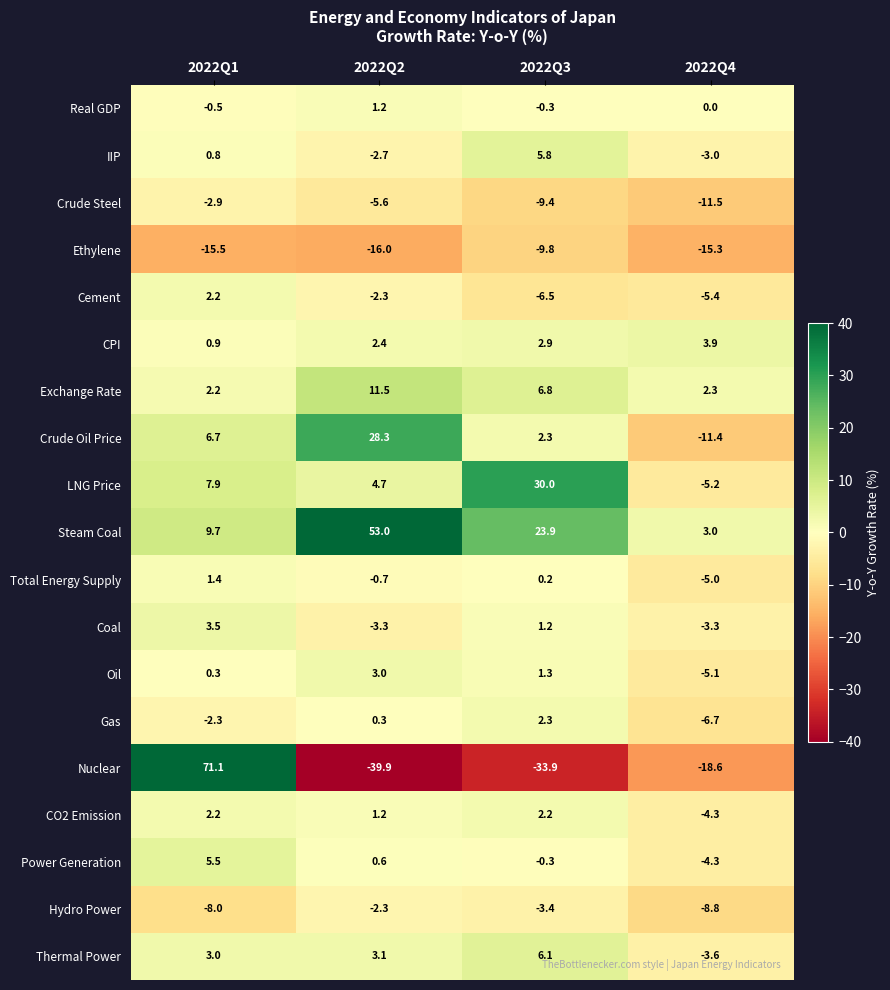

Which series changed the most between 2022Q2 and 2022Q4?

Steam Coal